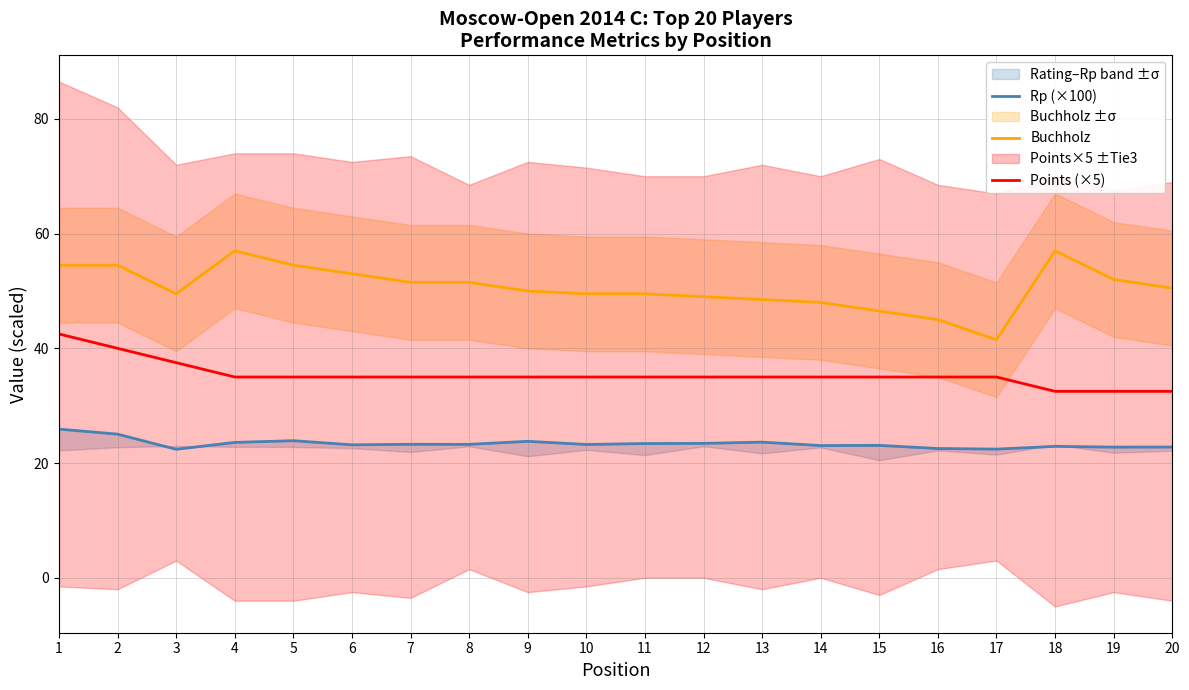

True or false: Buchholz and Points (×5) cross at least once.

False